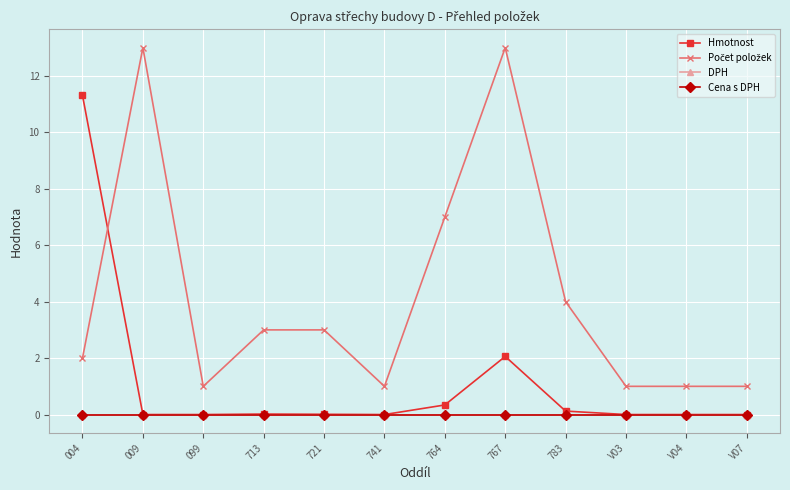

What is the label of the 1st point from the left?

004